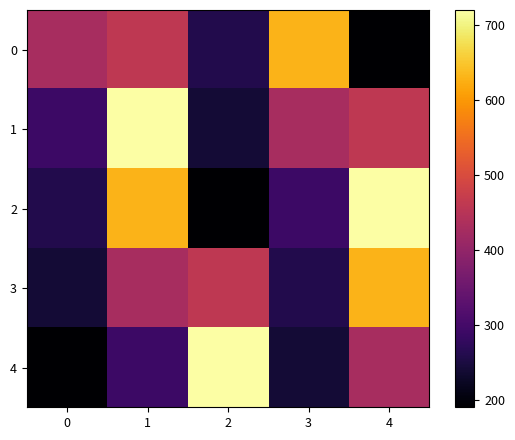

Reading left to right, transcribe all the data shown in this chart.

0: 0=430	1=460	2=260	3=630	4=190
1: 0=290	1=720	2=240	3=430	4=460
2: 0=260	1=630	2=190	3=290	4=720
3: 0=240	1=430	2=460	3=260	4=630
4: 0=190	1=290	2=720	3=240	4=430